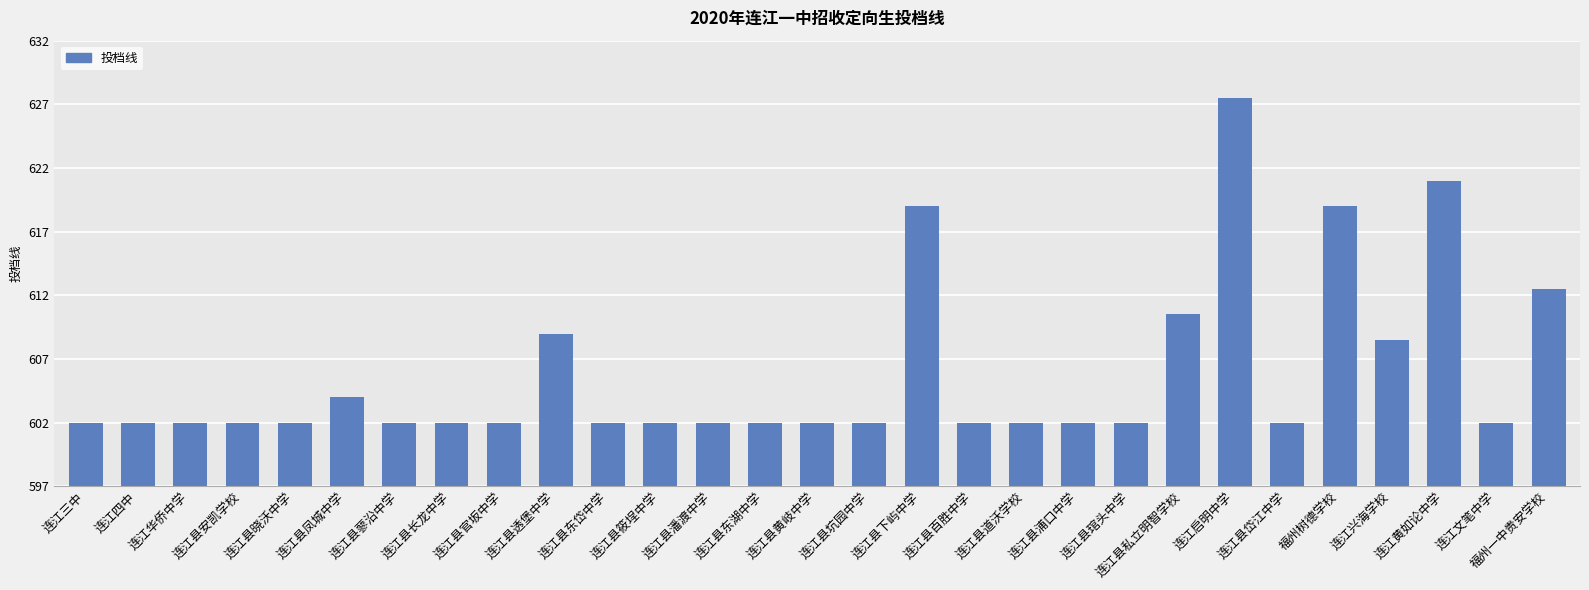

Are the bars horizontal?

No